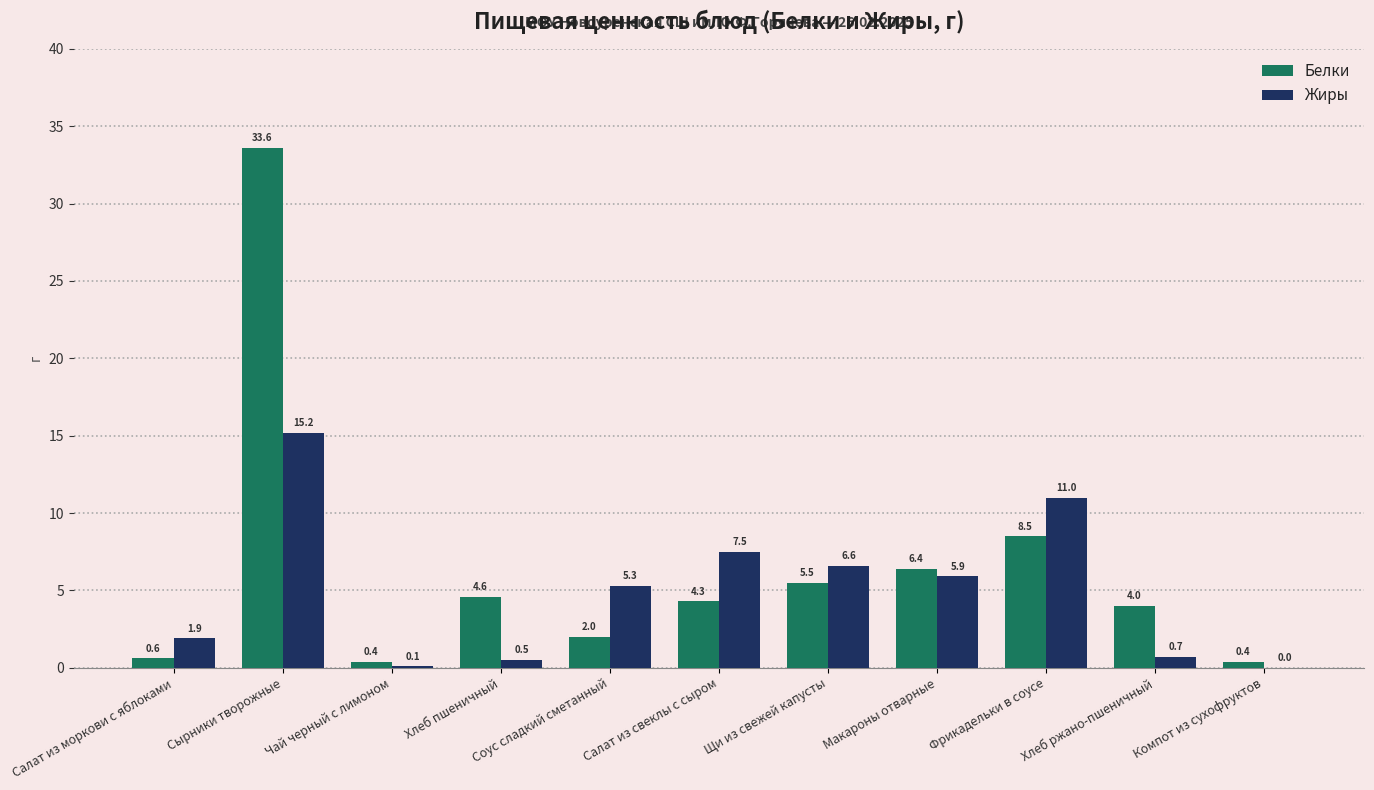

What is the maximum value shown in the chart?

33.6